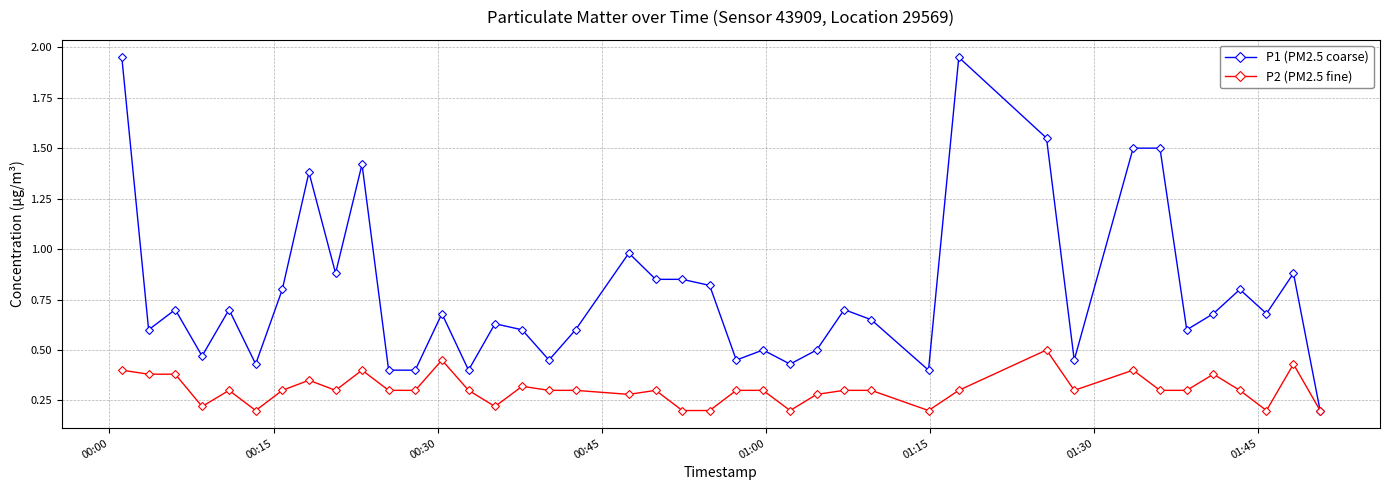

List the series in order of their overall mean, lowest first.

P2 (PM2.5 fine), P1 (PM2.5 coarse)